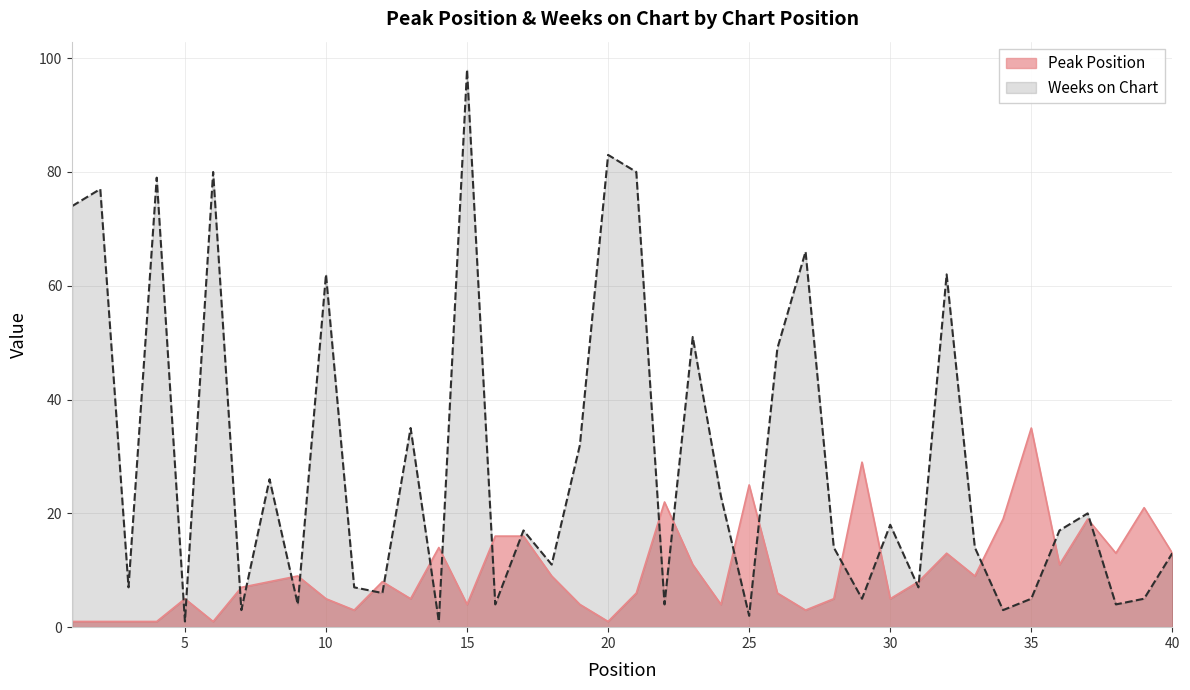

What is the difference between the maximum and second lowest values in the Weeks on Chart series?

97